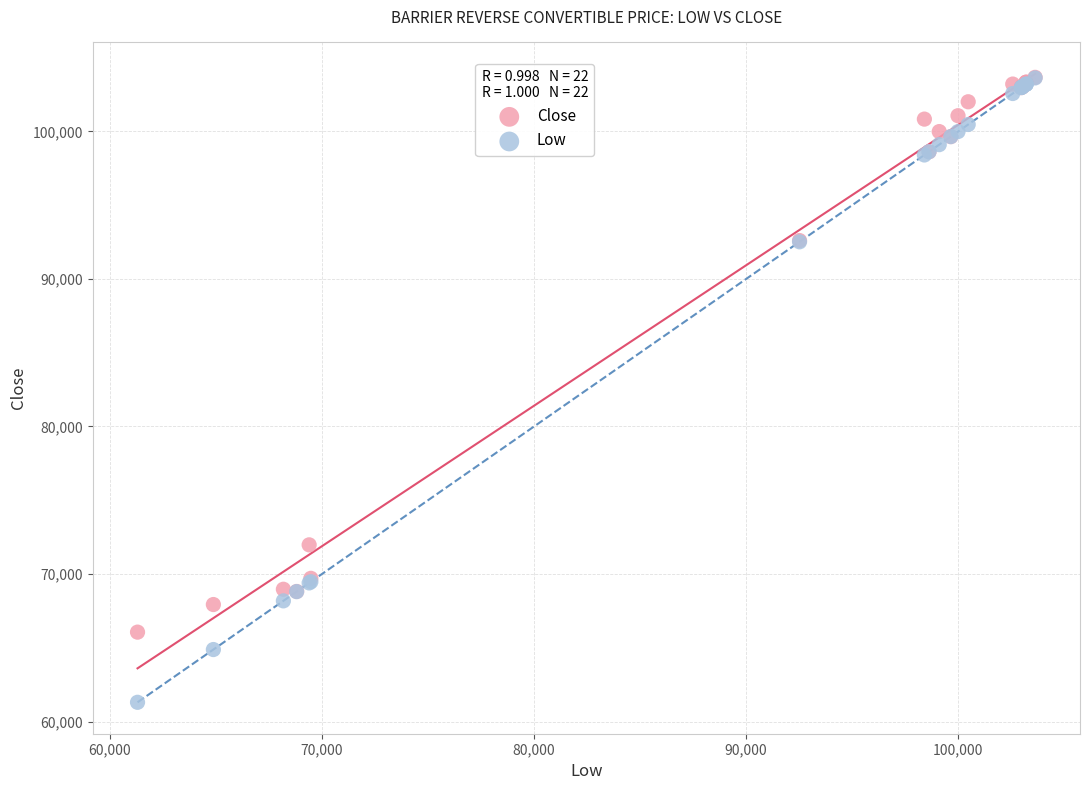

Which series has the widest spread of Y values?

Low